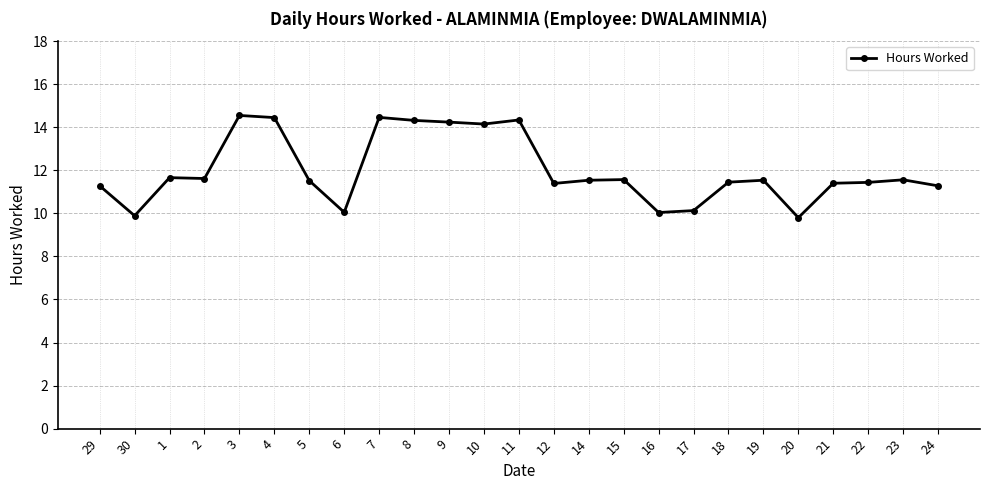

What is the label of the 18th point from the right?

6